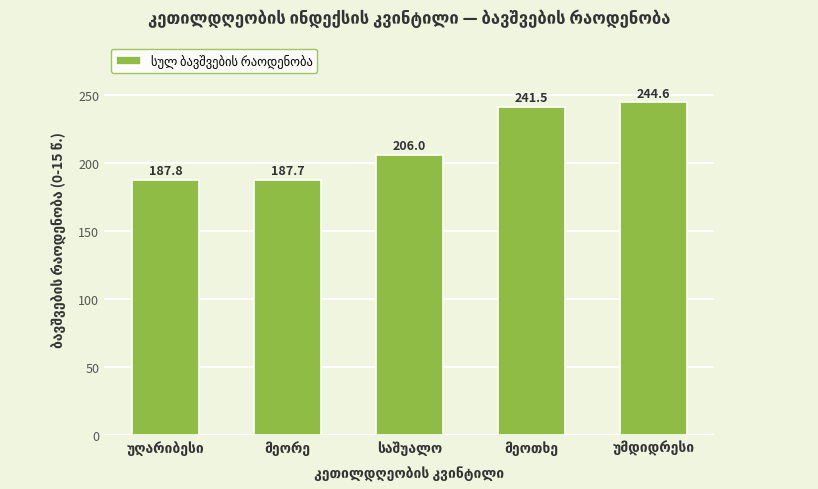

What is the difference between the maximum and minimum values?

56.9